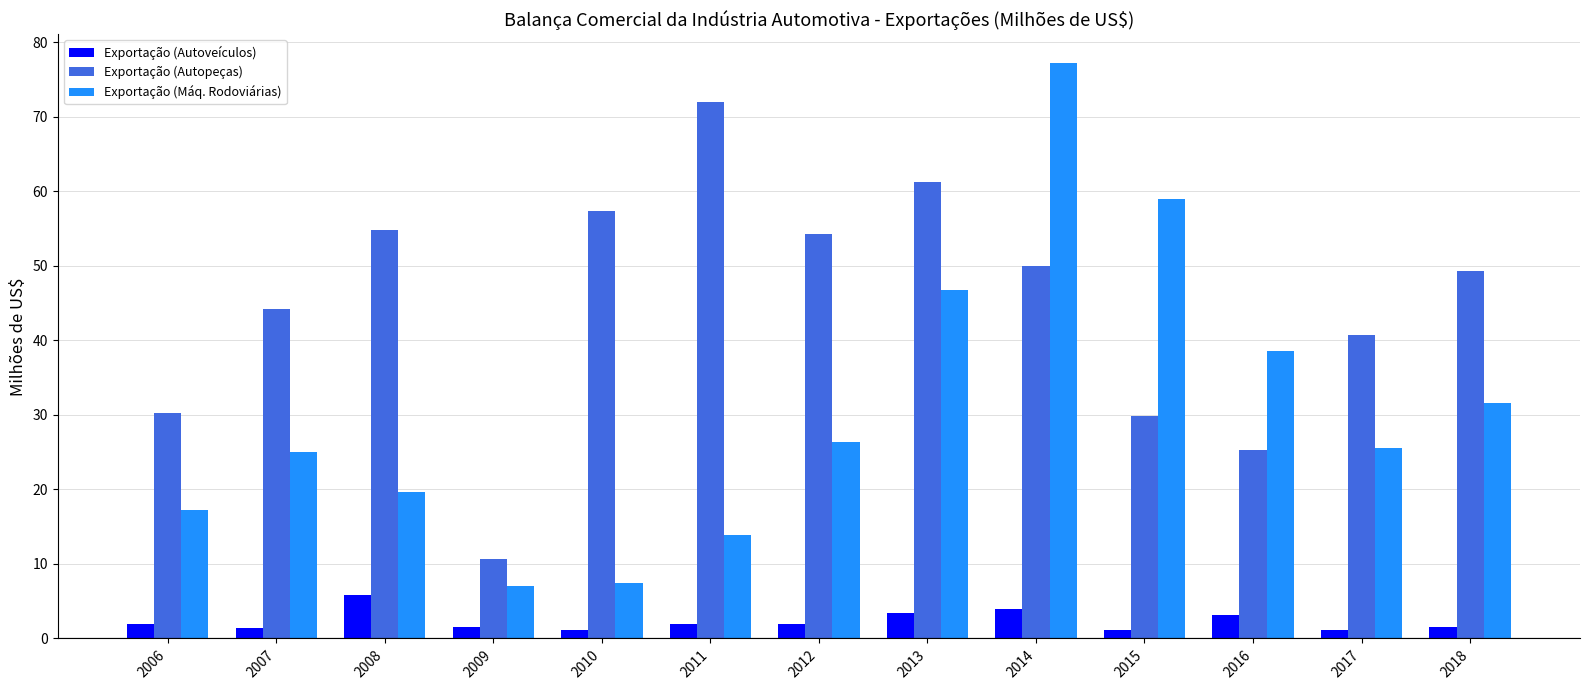

How many bars are there in total?

39